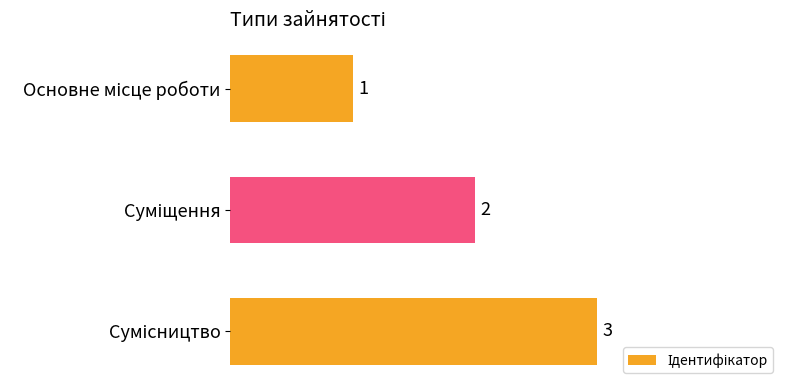

How many series are shown in this chart?

1